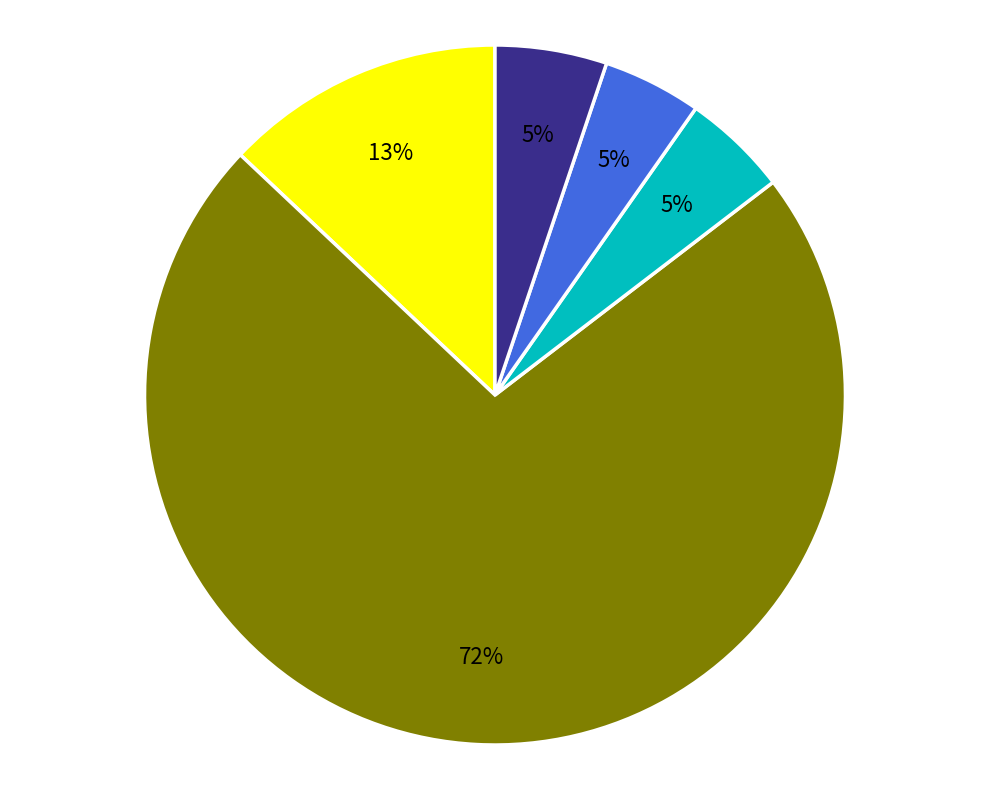

How many slices are in this pie chart?

5